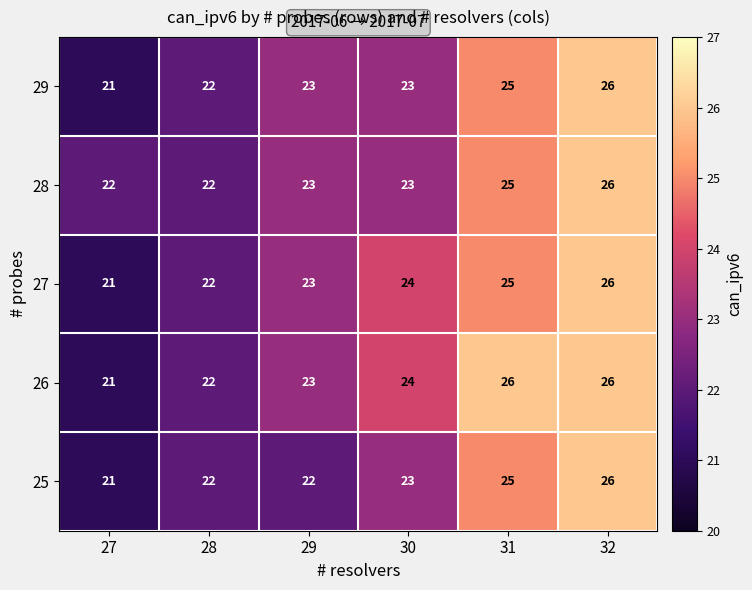

Where is 25 nearest to the value 23?

30